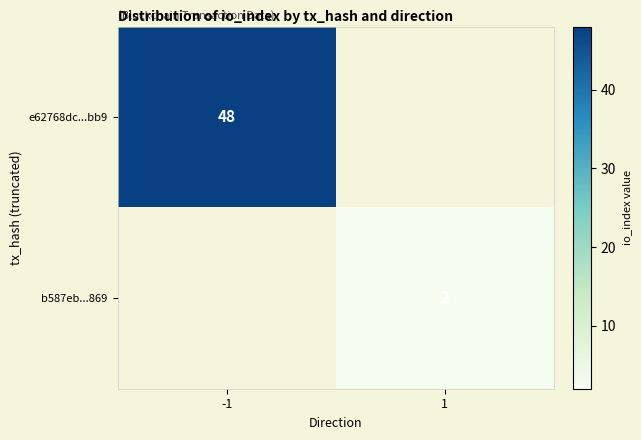

Is the value of e62768dc...bb9 at -1 greater than the value of b587eb...869 at 1?

Yes